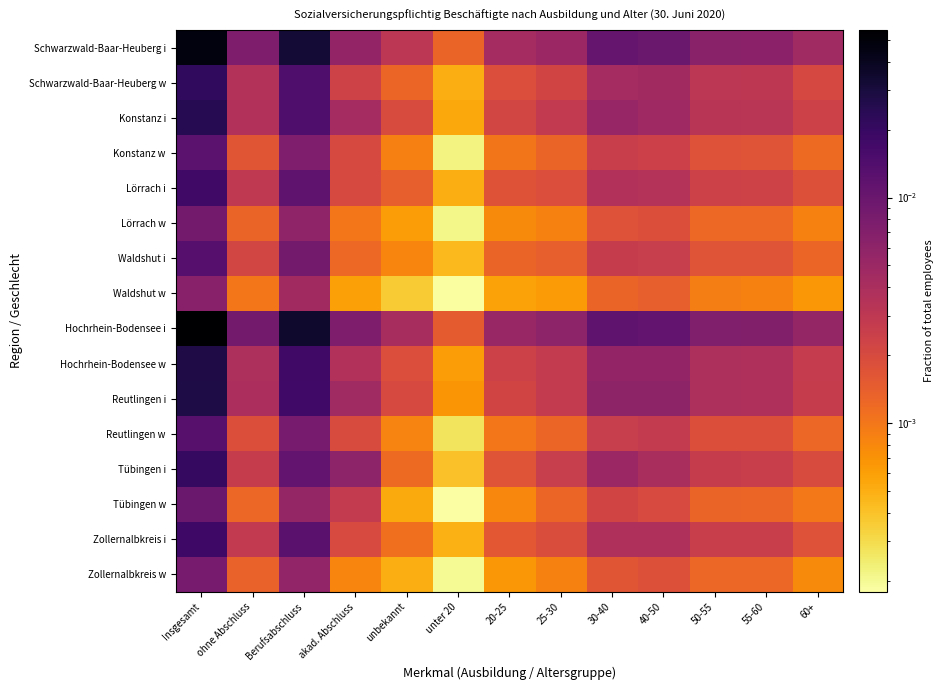

Count the number of data series in this chart.

16